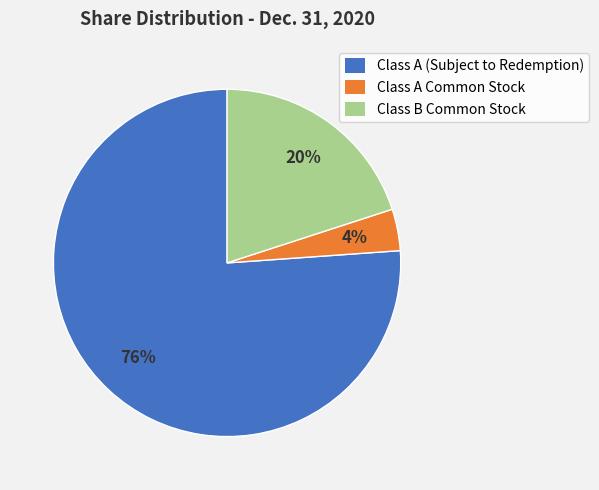

Count the number of slices in the pie.

3